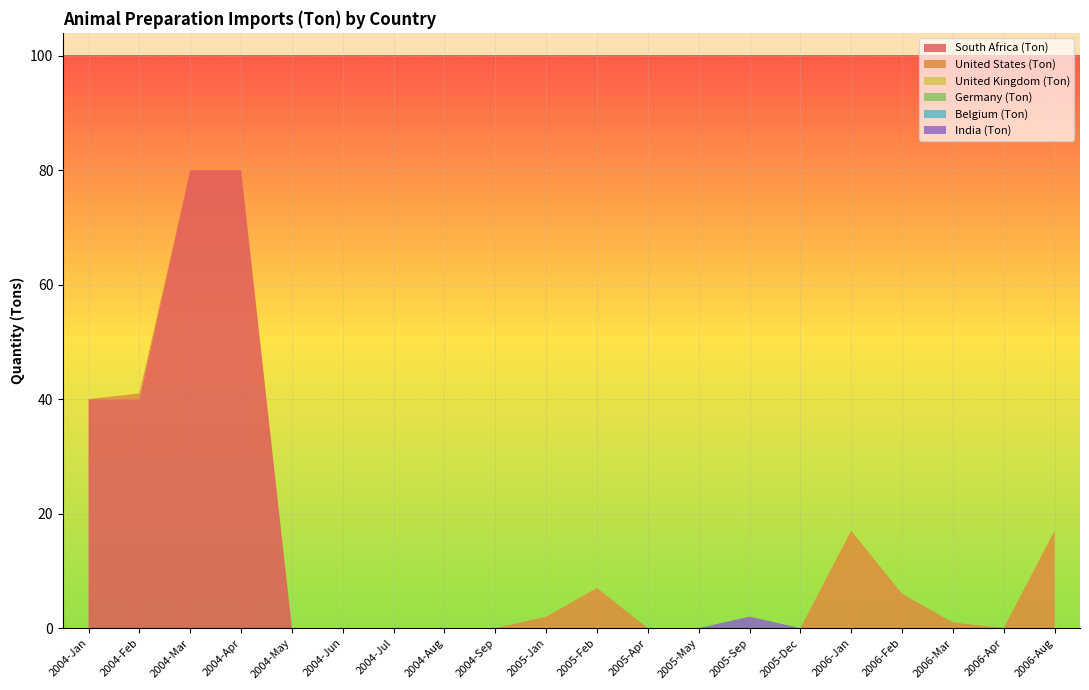

Reading right to left, what are all the values shown in this chart?

South Africa (Ton): 2006-Aug=0	2006-Apr=0	2006-Mar=0	2006-Feb=0	2006-Jan=0	2005-Dec=0	2005-Sep=0	2005-May=0	2005-Apr=0	2005-Feb=0	2005-Jan=0	2004-Sep=0	2004-Aug=0	2004-Jul=0	2004-Jun=0	2004-May=0	2004-Apr=80	2004-Mar=80	2004-Feb=40	2004-Jan=40
United States (Ton): 2006-Aug=17	2006-Apr=0	2006-Mar=1	2006-Feb=6	2006-Jan=17	2005-Dec=0	2005-Sep=0	2005-May=0	2005-Apr=0	2005-Feb=7	2005-Jan=2	2004-Sep=0	2004-Aug=0	2004-Jul=0	2004-Jun=0	2004-May=0	2004-Apr=0	2004-Mar=0	2004-Feb=1	2004-Jan=0
United Kingdom (Ton): 2006-Aug=0	2006-Apr=0	2006-Mar=0	2006-Feb=0	2006-Jan=0	2005-Dec=0	2005-Sep=0	2005-May=0	2005-Apr=0	2005-Feb=0	2005-Jan=0	2004-Sep=0	2004-Aug=0	2004-Jul=0	2004-Jun=0	2004-May=0	2004-Apr=0	2004-Mar=0	2004-Feb=0	2004-Jan=0
Germany (Ton): 2006-Aug=0	2006-Apr=0	2006-Mar=0	2006-Feb=0	2006-Jan=0	2005-Dec=0	2005-Sep=0	2005-May=0	2005-Apr=0	2005-Feb=0	2005-Jan=0	2004-Sep=0	2004-Aug=0	2004-Jul=0	2004-Jun=0	2004-May=0	2004-Apr=0	2004-Mar=0	2004-Feb=0	2004-Jan=0
Belgium (Ton): 2006-Aug=0	2006-Apr=0	2006-Mar=0	2006-Feb=0	2006-Jan=0	2005-Dec=0	2005-Sep=0	2005-May=0	2005-Apr=0	2005-Feb=0	2005-Jan=0	2004-Sep=0	2004-Aug=0	2004-Jul=0	2004-Jun=0	2004-May=0	2004-Apr=0	2004-Mar=0	2004-Feb=0	2004-Jan=0
India (Ton): 2006-Aug=0	2006-Apr=0	2006-Mar=0	2006-Feb=0	2006-Jan=0	2005-Dec=0	2005-Sep=2	2005-May=0	2005-Apr=0	2005-Feb=0	2005-Jan=0	2004-Sep=0	2004-Aug=0	2004-Jul=0	2004-Jun=0	2004-May=0	2004-Apr=0	2004-Mar=0	2004-Feb=0	2004-Jan=0